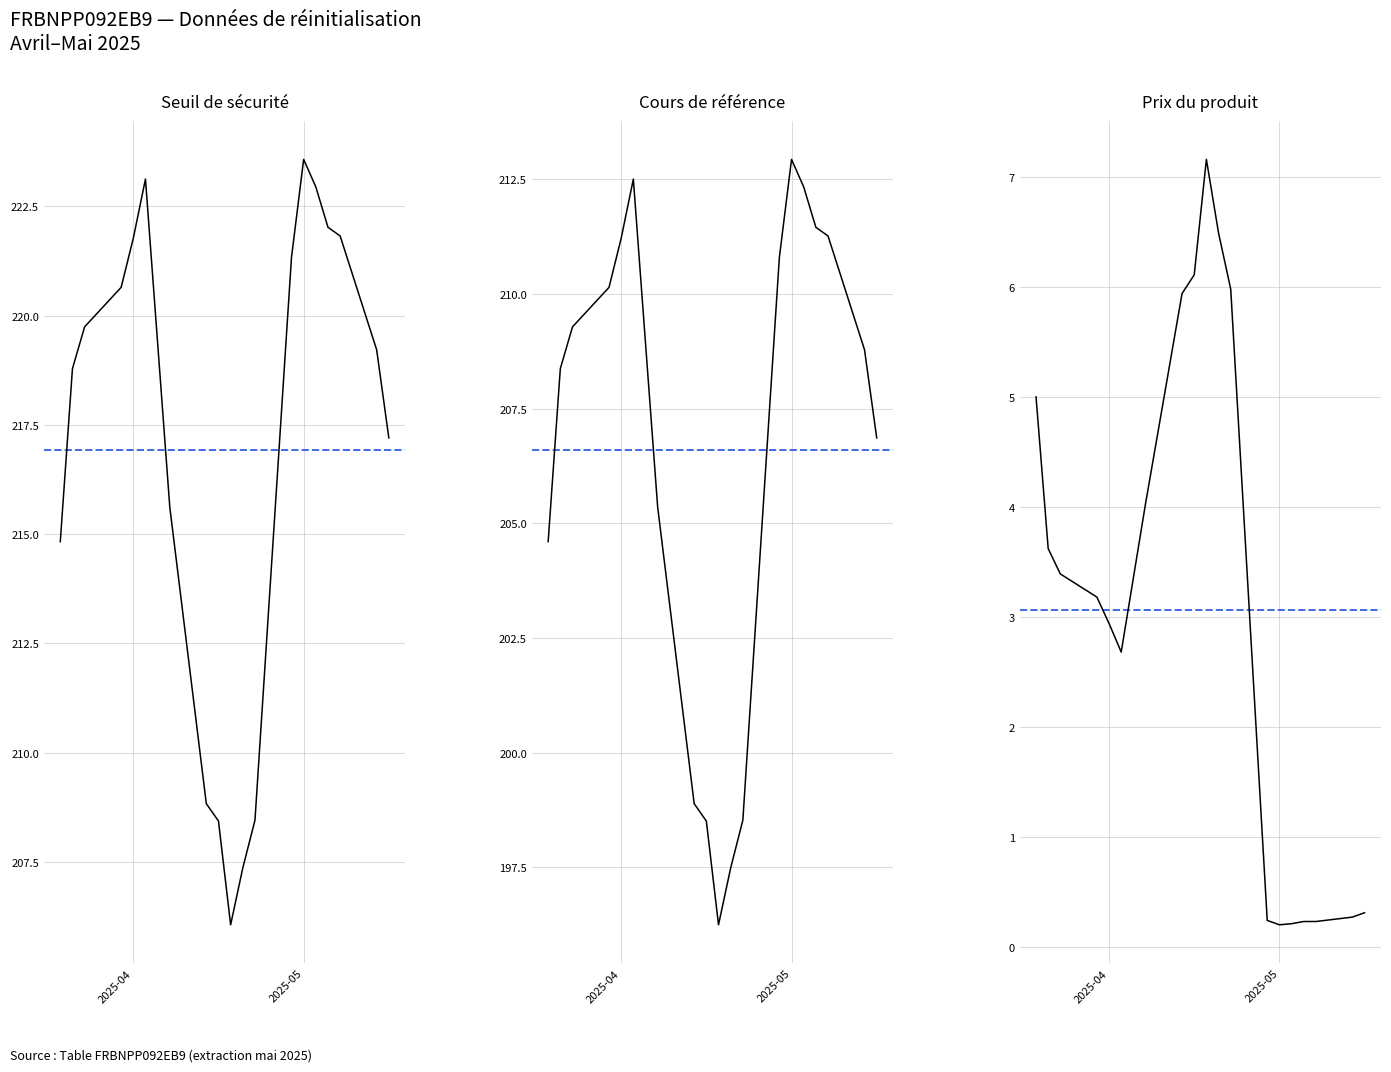

At which category does the chart reach its minimum across all series?

2025-05